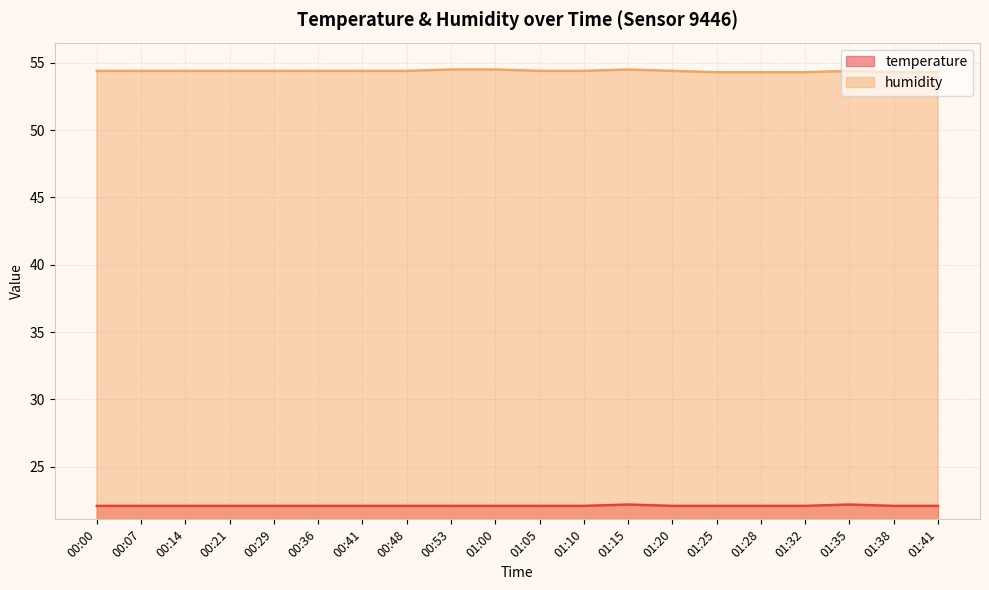

What is the label of the 20th point from the right?

00:00